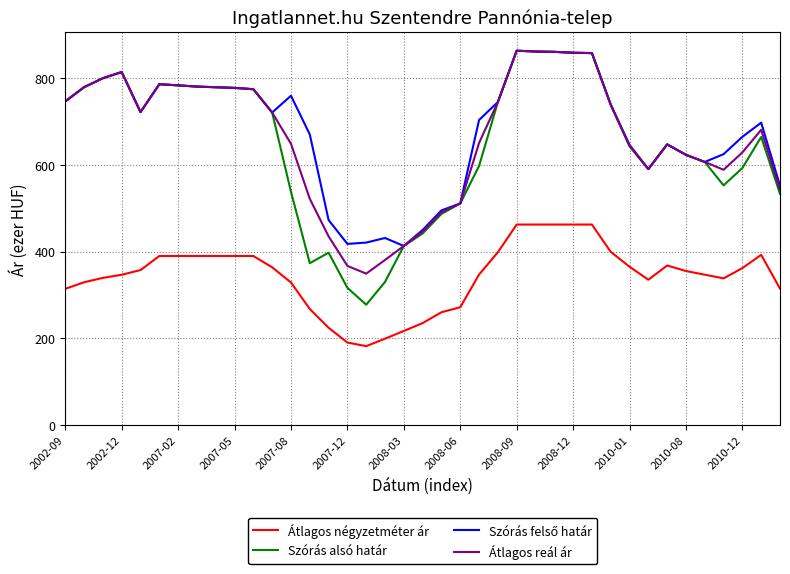

What is the minimum value shown in the chart?

182.1